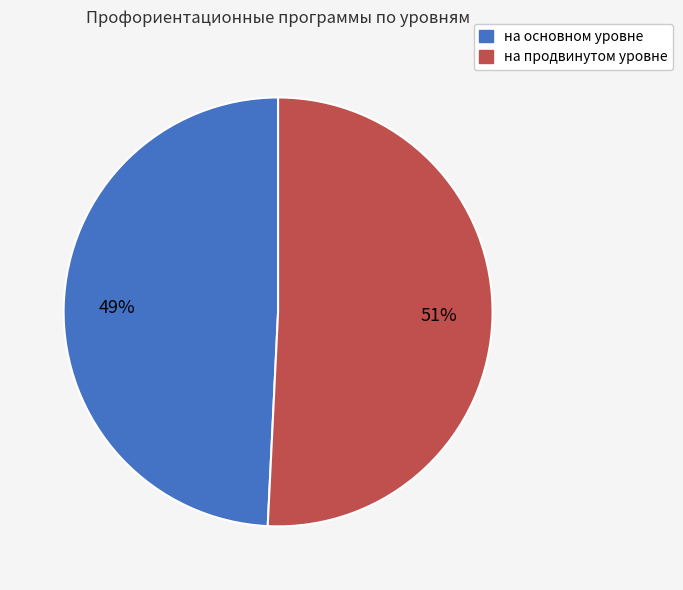

Between на основном уровне and на продвинутом уровне, which is larger?

на продвинутом уровне